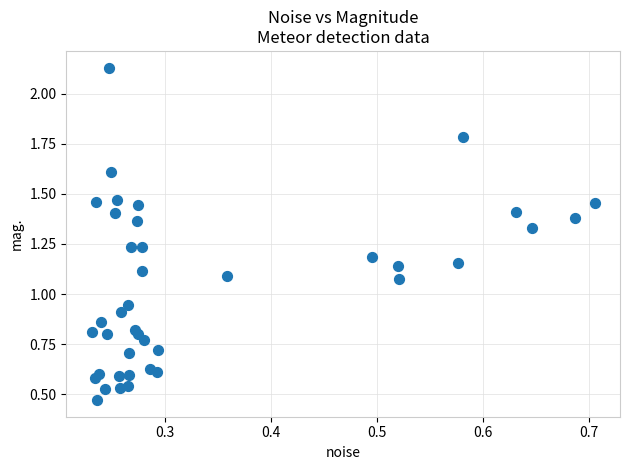

How many data points are displayed?

40